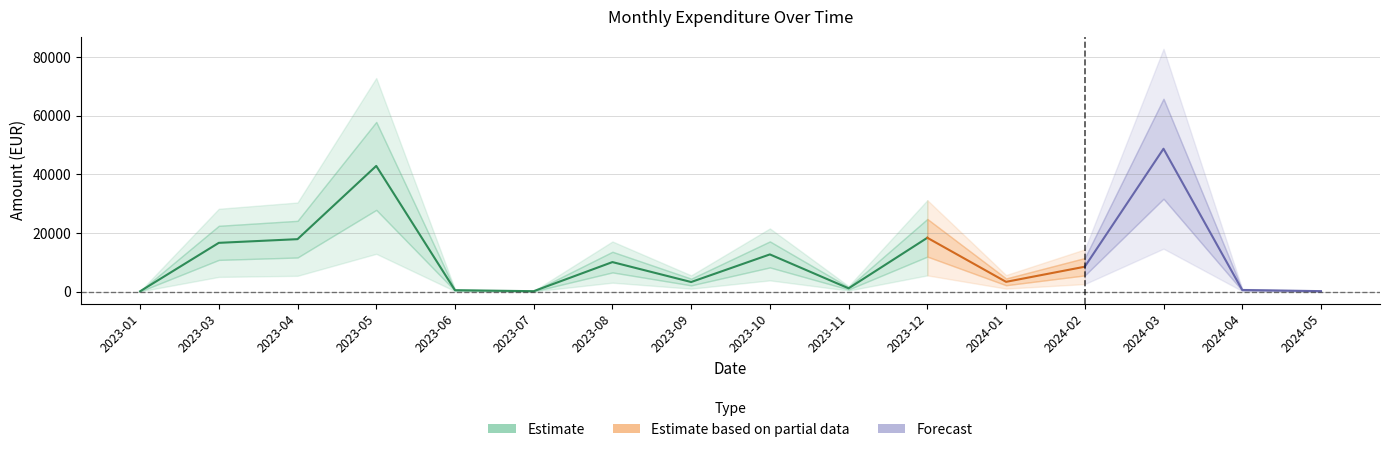

How many interior local peaks (higher than both neighbors) does the data have?

5